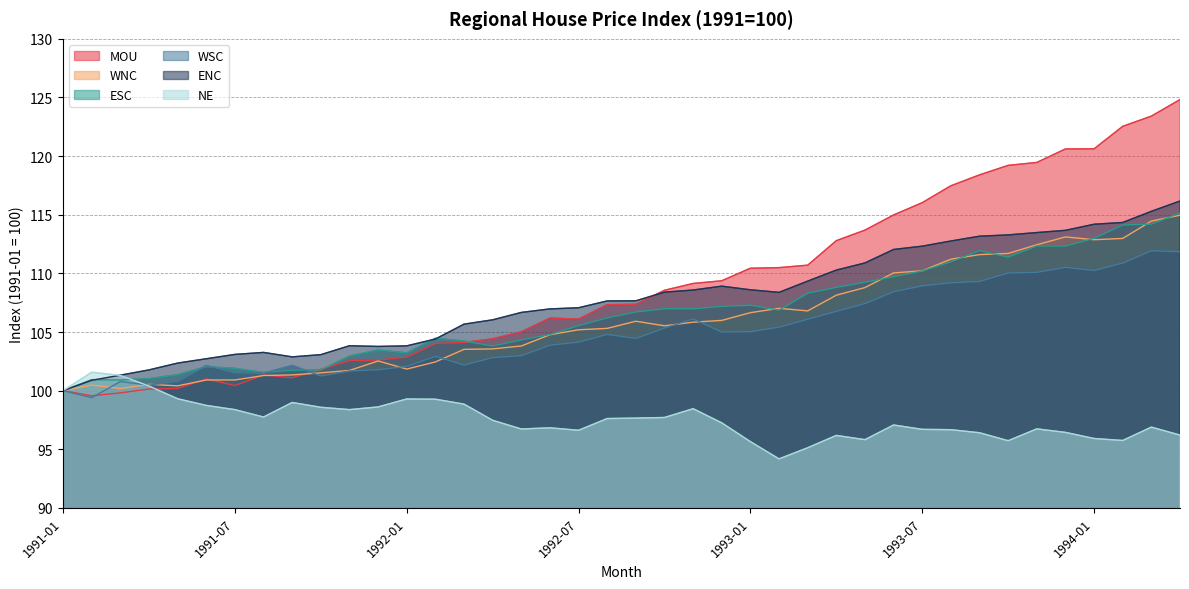

Does the chart have visible grid lines?

Yes